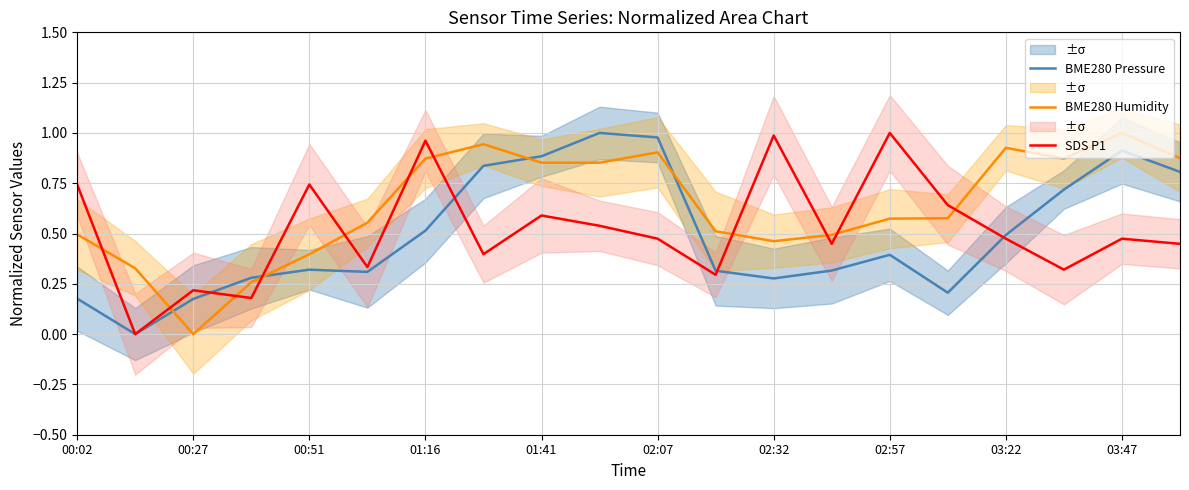

True or false: BME280 Pressure has a value of 0.4 at 02:57.

True